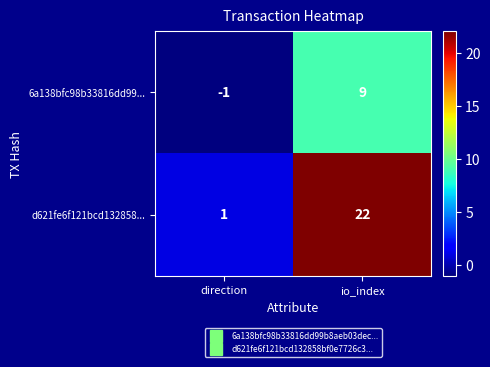

Reading left to right, list all the values displayed in this chart.

6a138bfc98b33816dd99...: -1	9
d621fe6f121bcd132858...: 1	22